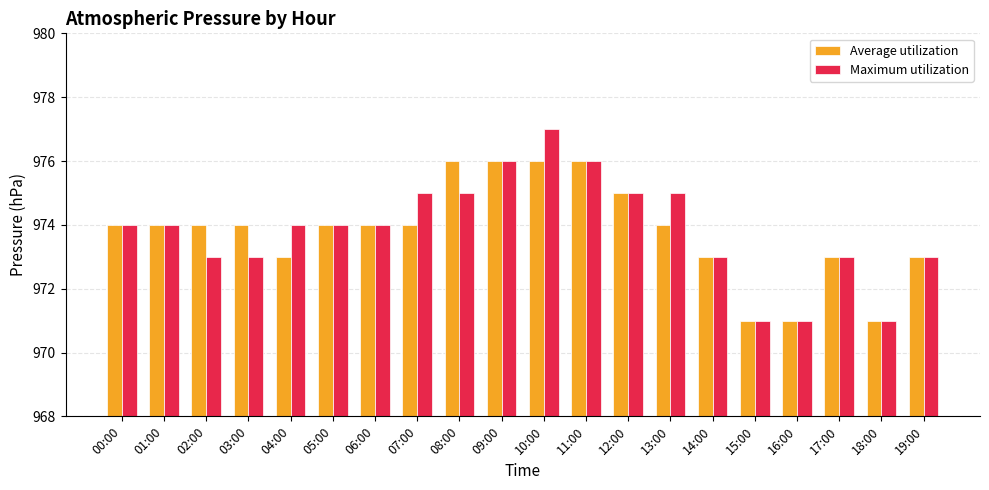

Count the Maximum utilization values in the range 973 to 975.

14